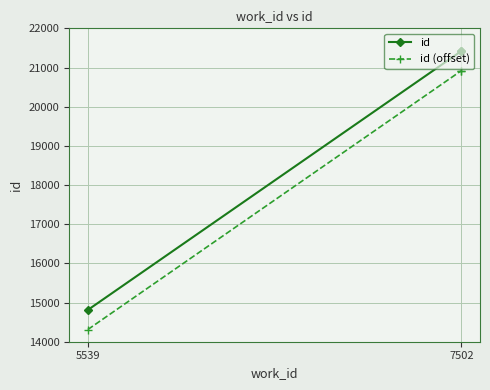

Which label corresponds to the smallest value in the chart?

5539